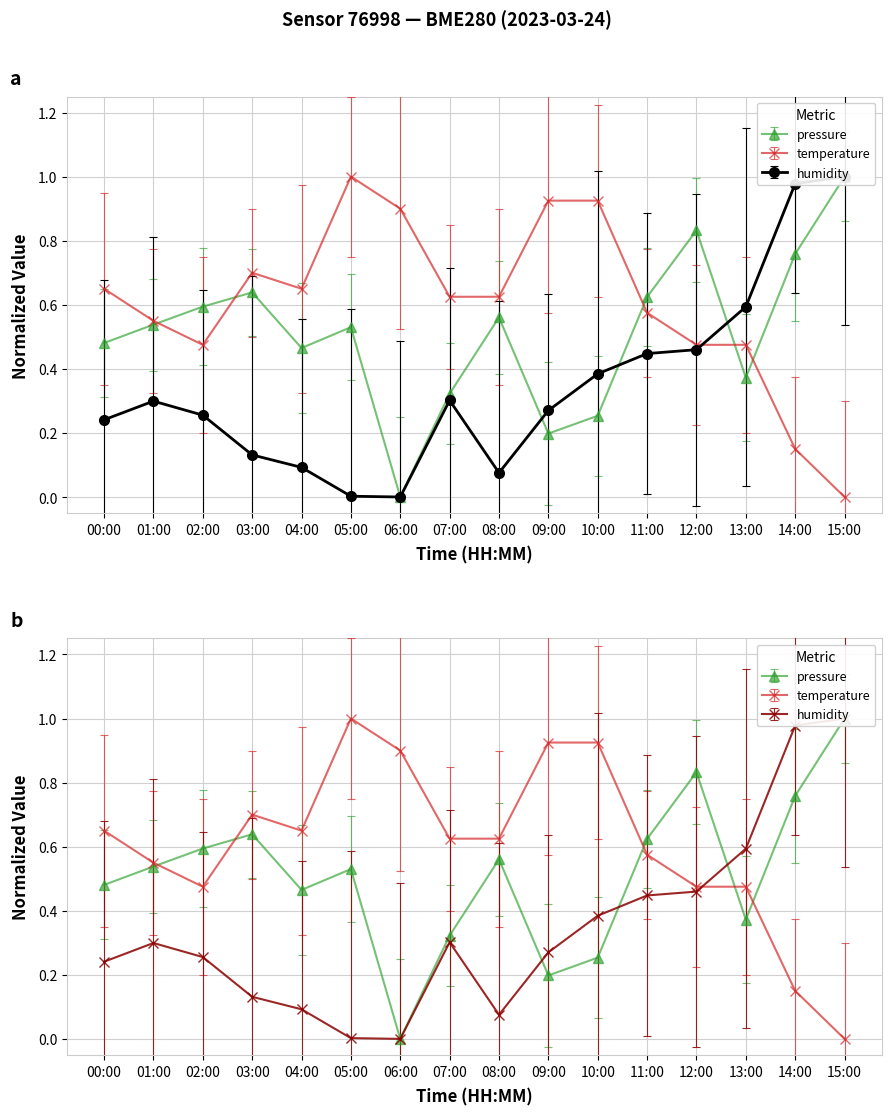

What is the label of the 3rd point from the left?

02:00